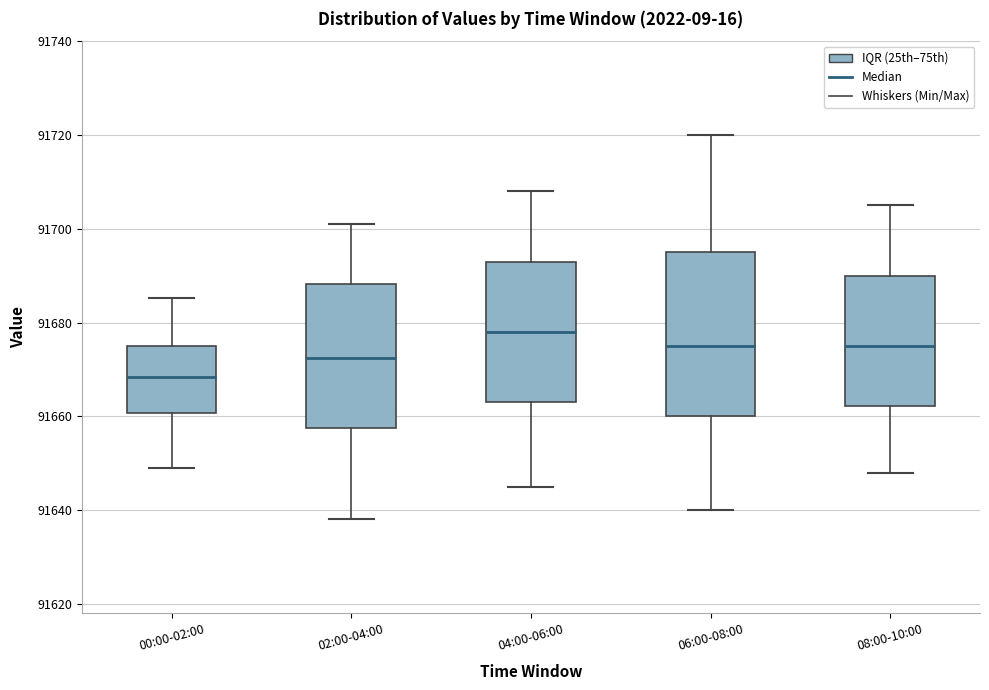

Reading left to right, transcribe this box plot: for each box, give where its median line is, the range the box spans, and where its two whiskers end, as read against the y-axis. The values are not printed on the chart, so give them approximately, as read against the axis.

00:00-02:00: median 91668, box 91660 to 91676, whiskers 91650 to 91686
02:00-04:00: median 91672, box 91658 to 91688, whiskers 91638 to 91702
04:00-06:00: median 91678, box 91664 to 91694, whiskers 91646 to 91708
06:00-08:00: median 91676, box 91660 to 91696, whiskers 91640 to 91720
08:00-10:00: median 91676, box 91662 to 91690, whiskers 91648 to 91706